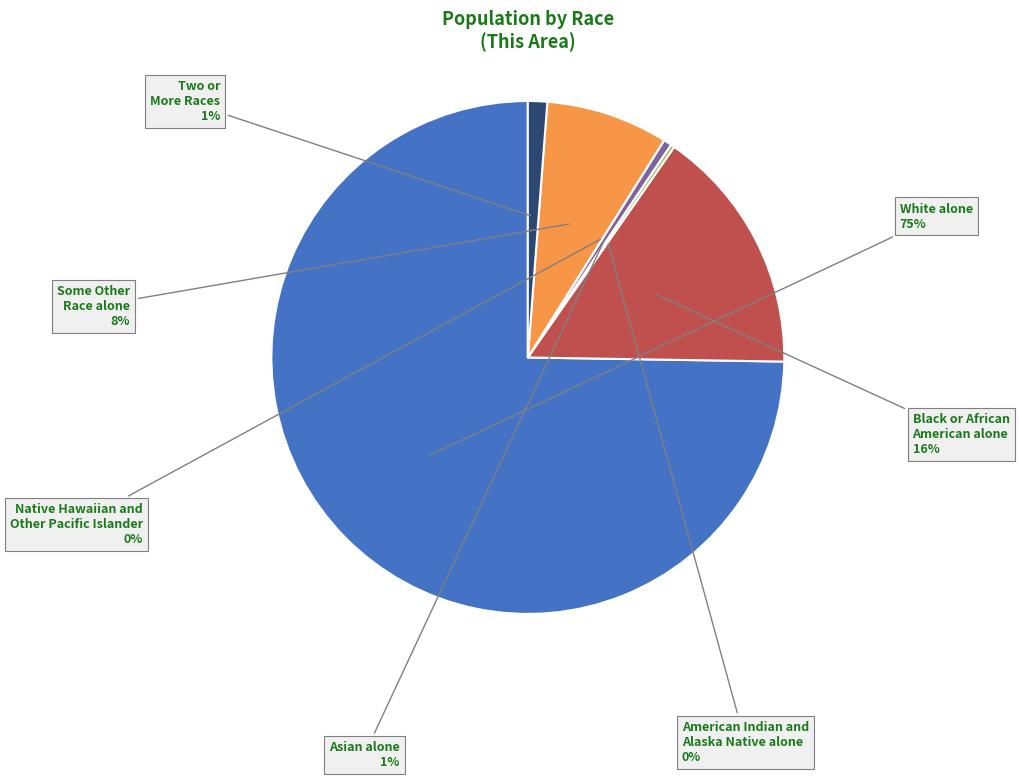

Approximately how many times larger is the value at White alone compared to American Indian and
Alaska Native alone?

313.5